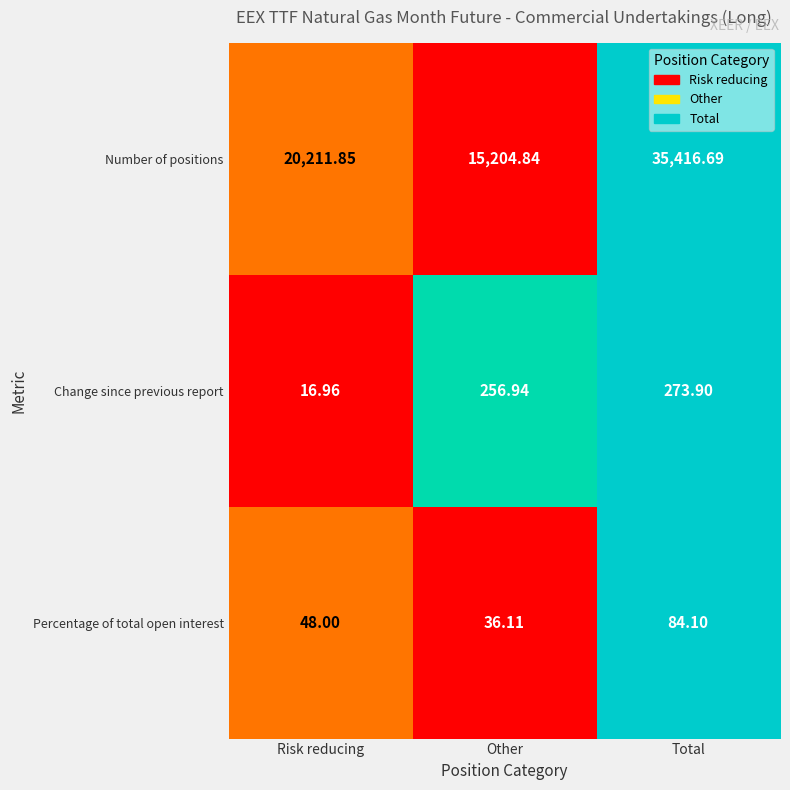

At which category is the sum across all series the highest?

Total